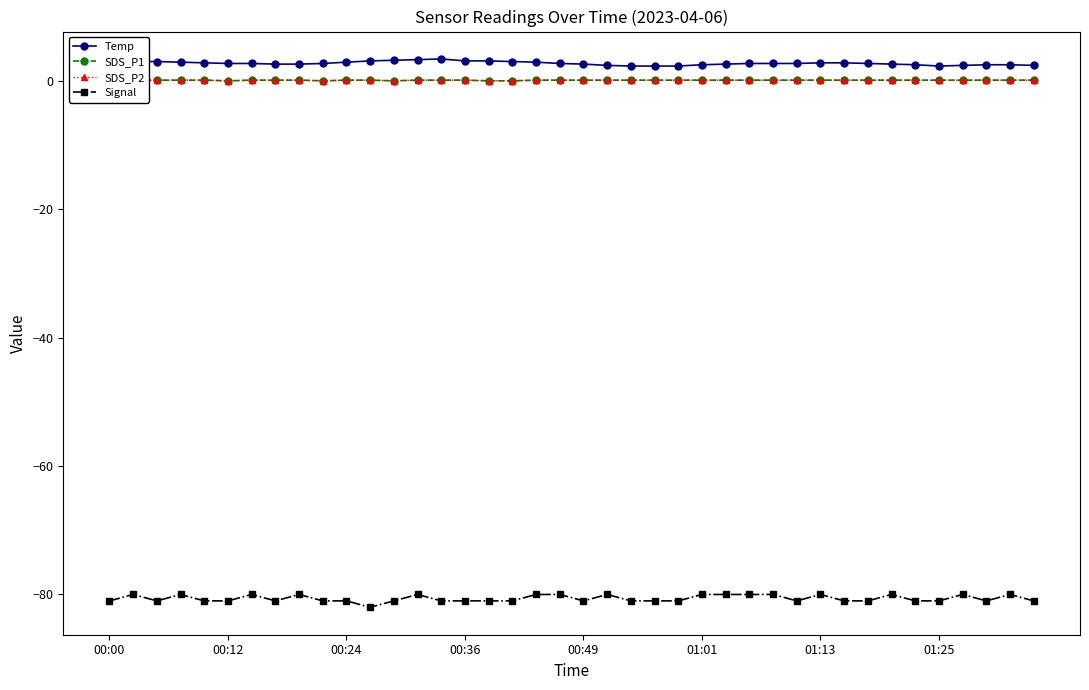

Rank the series by their maximum value, from lowest to highest.

Signal, SDS_P1, SDS_P2, Temp